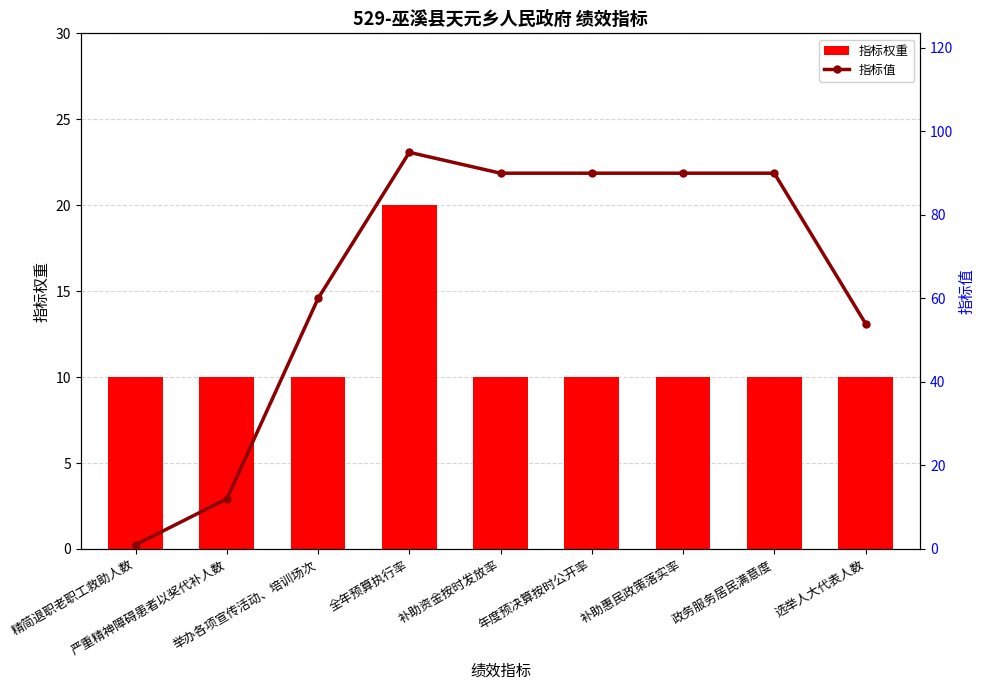

What is the value of the 指标权重 bar at the 7th from the left?

10